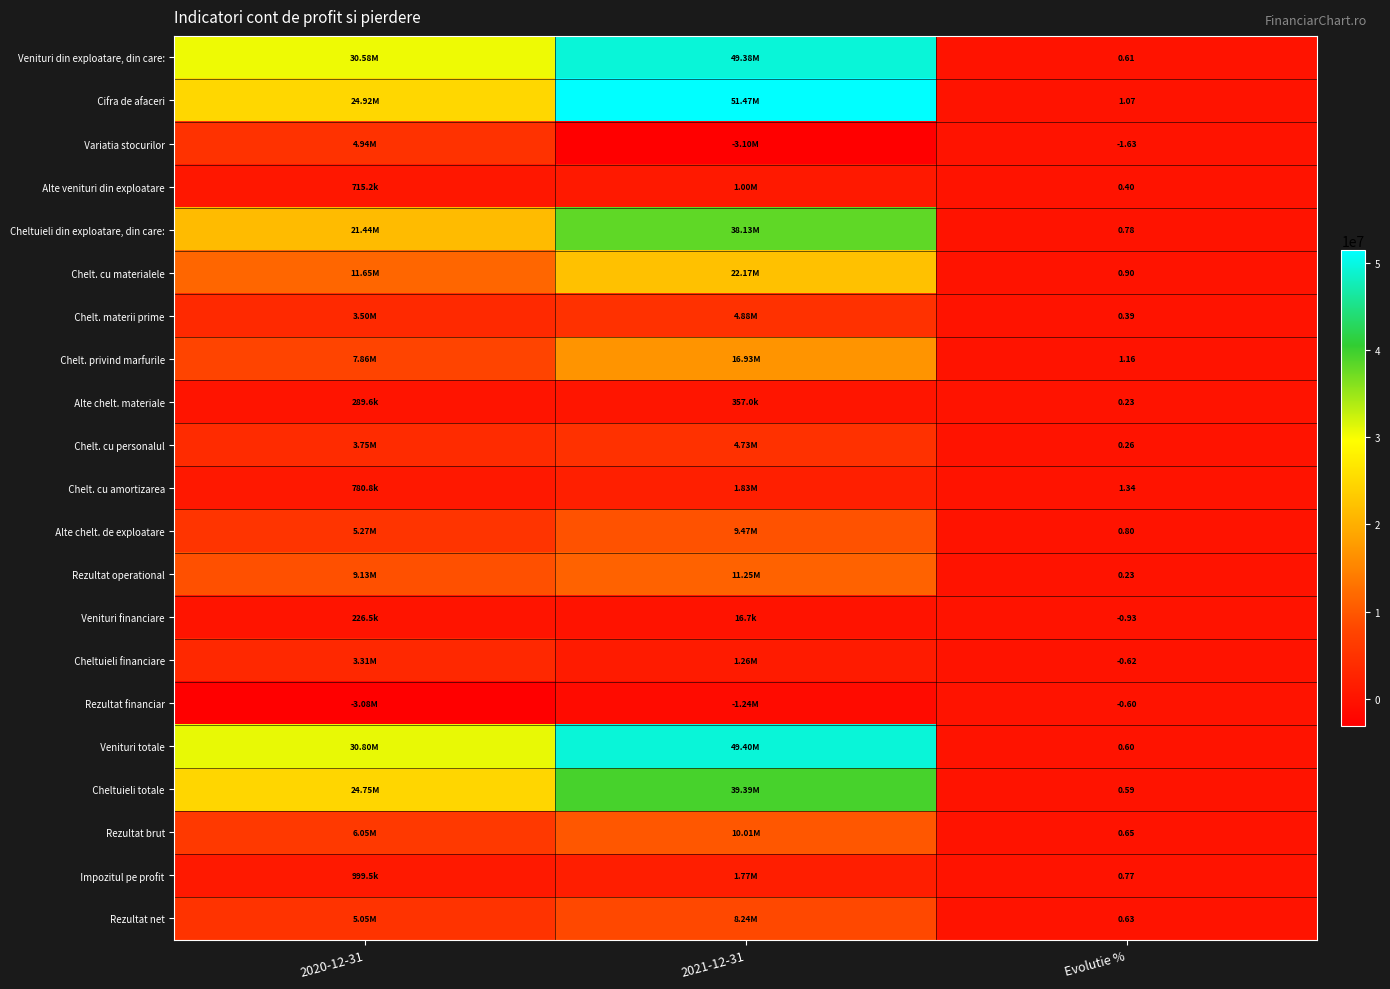

What is the total value across all series at Evolutie %?

7.6